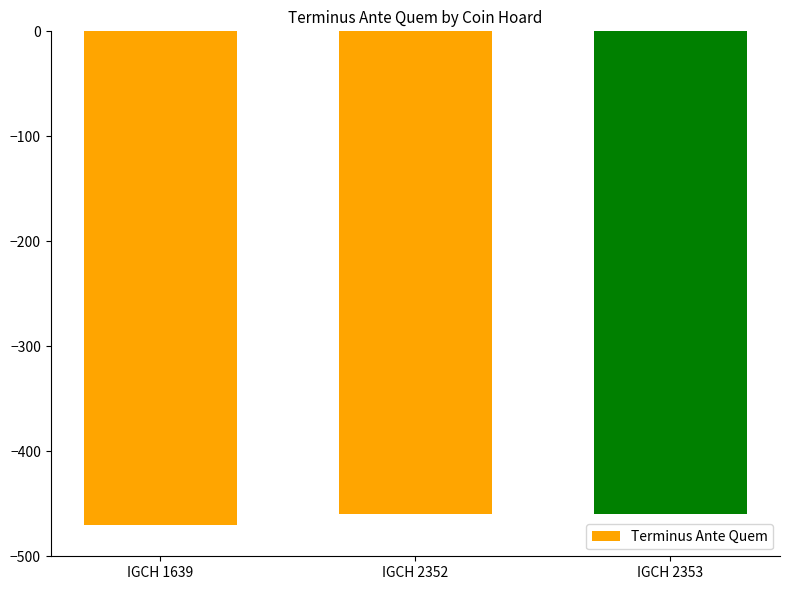

What is the average value?

-463